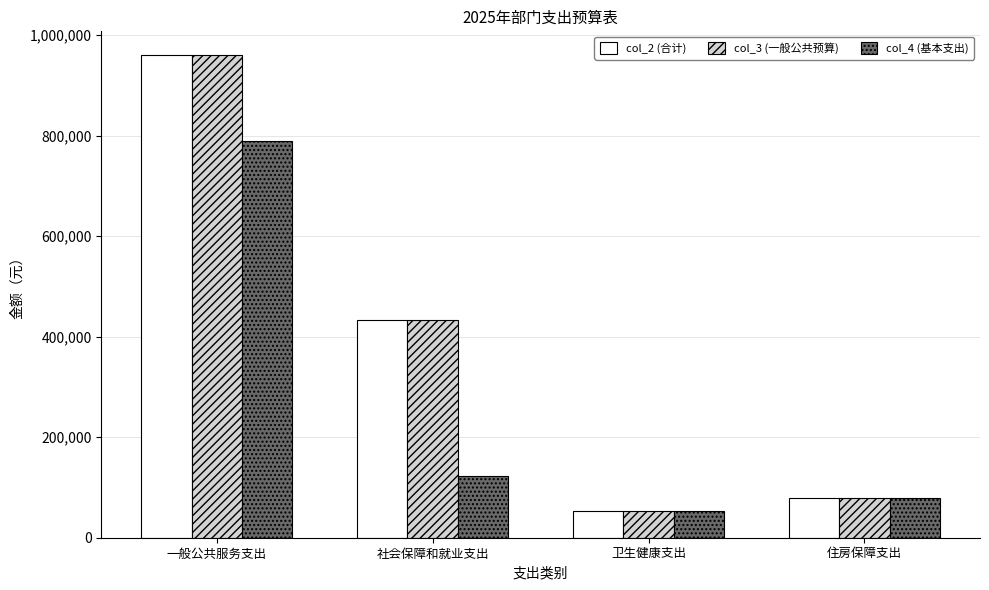

What are all the series names shown in the legend?

col_2 (合计), col_3 (一般公共预算), col_4 (基本支出)